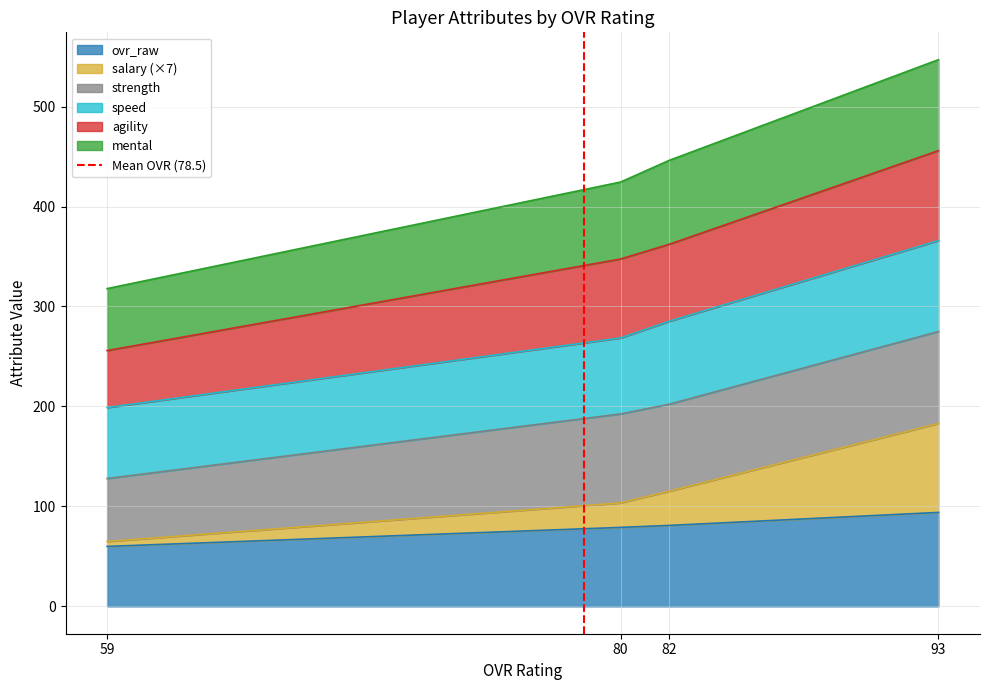

The value of ovr_raw at 59 is 105. True or false?

False